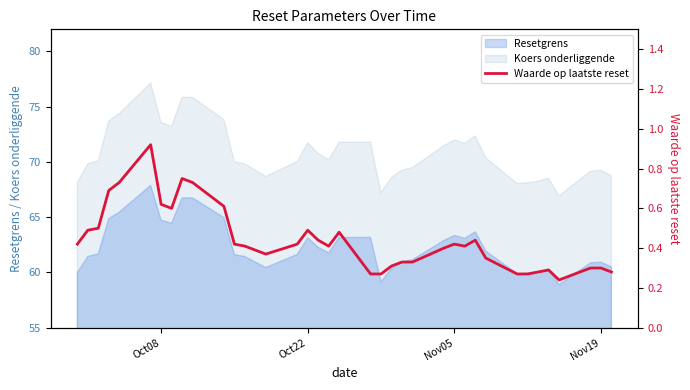

True or false: Resetgrens and Koers onderliggende cross at least once.

False